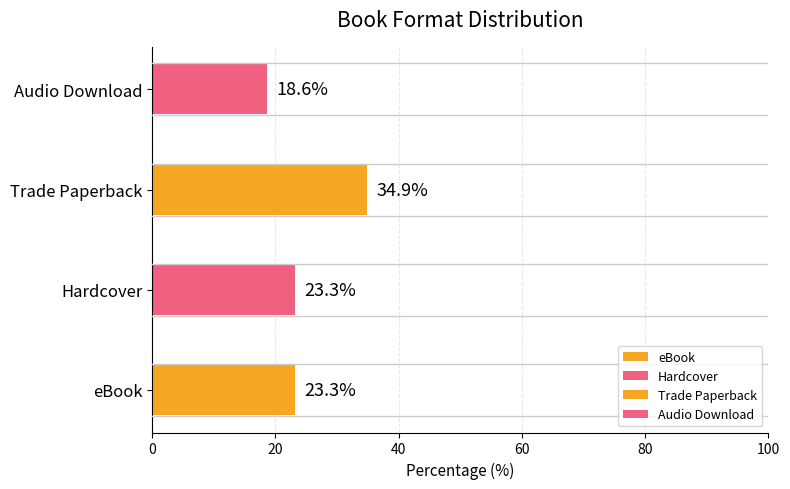

Reading top to bottom, extract all data points from this chart.

Audio Download=18.6	Trade Paperback=34.9	Hardcover=23.3	eBook=23.3